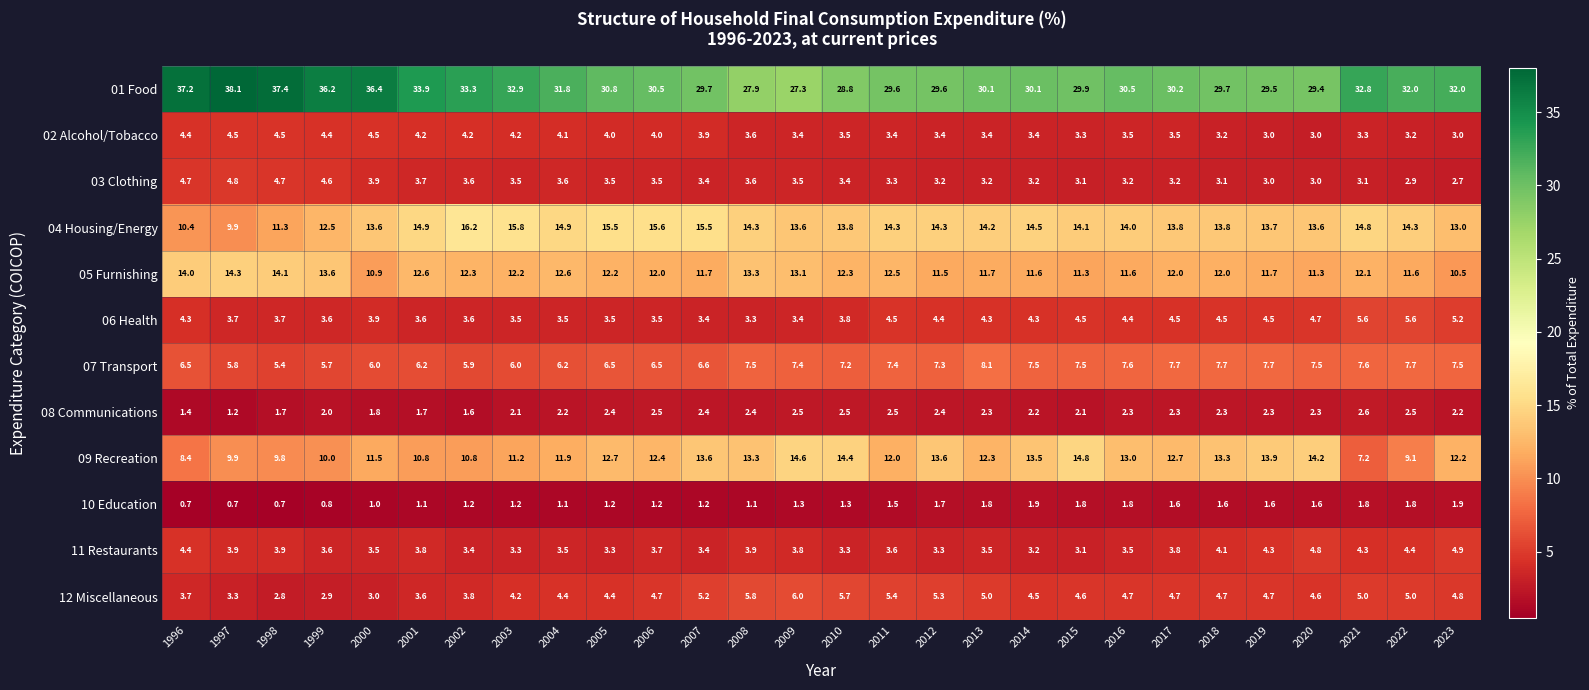

What is the average value of the 01 Food series?

31.7